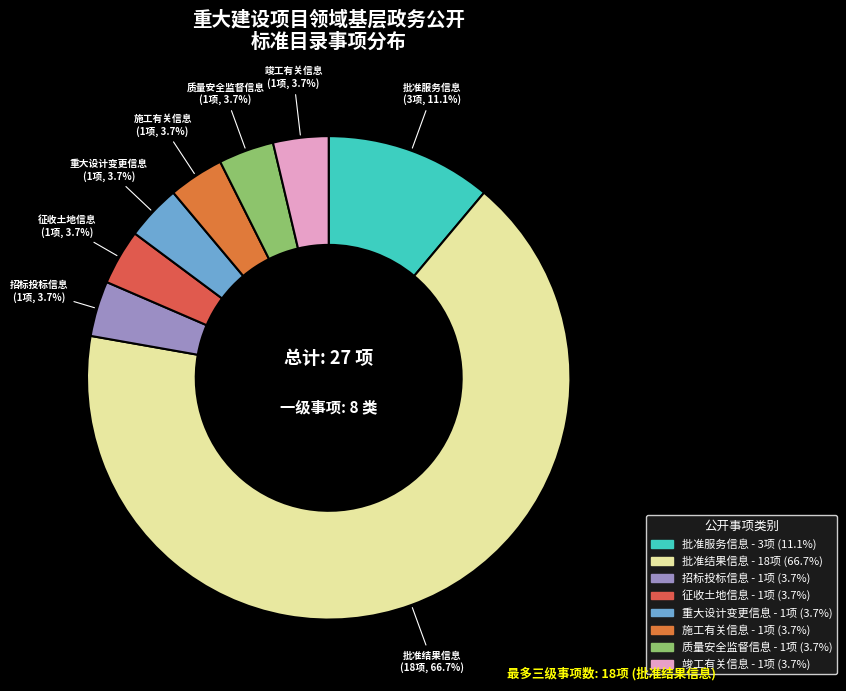

What percentage is NOT represented by 质量安全监督信息?

96.3%